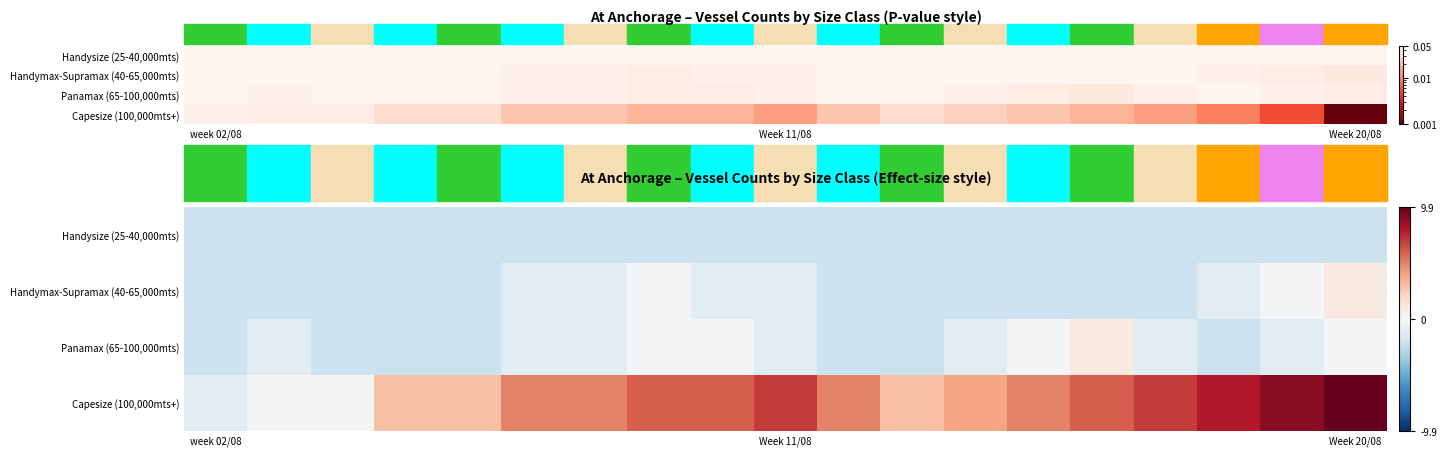

Which series has the largest range (max minus min)?

Capesize (100,000mts+)